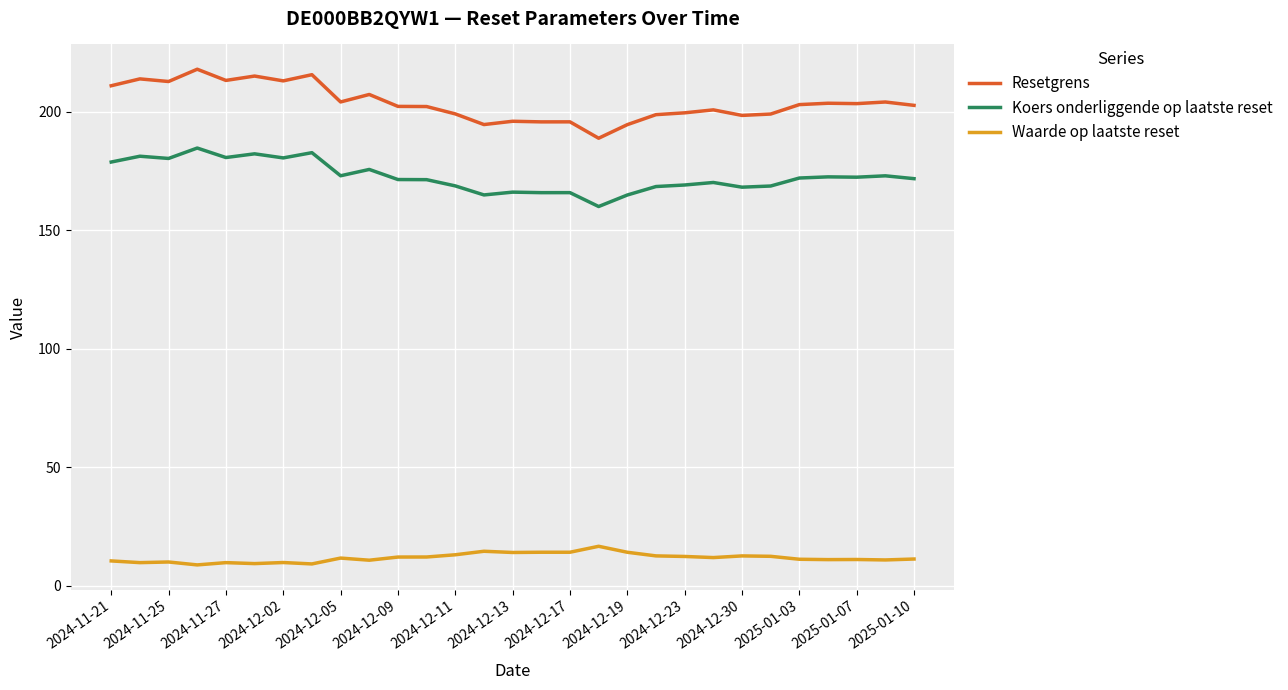

Which series has the widest spread of values?

Resetgrens